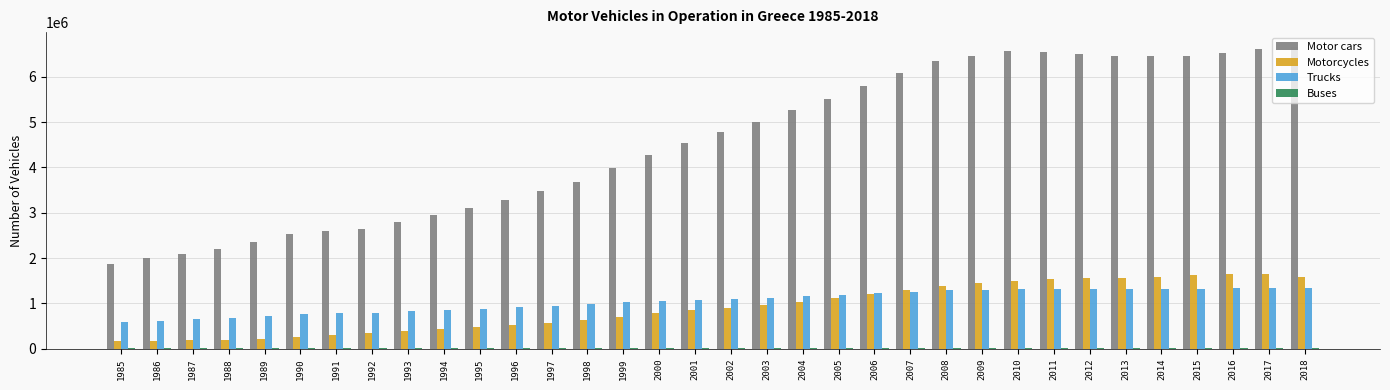

What is the total value across all series at 1988?

3109464